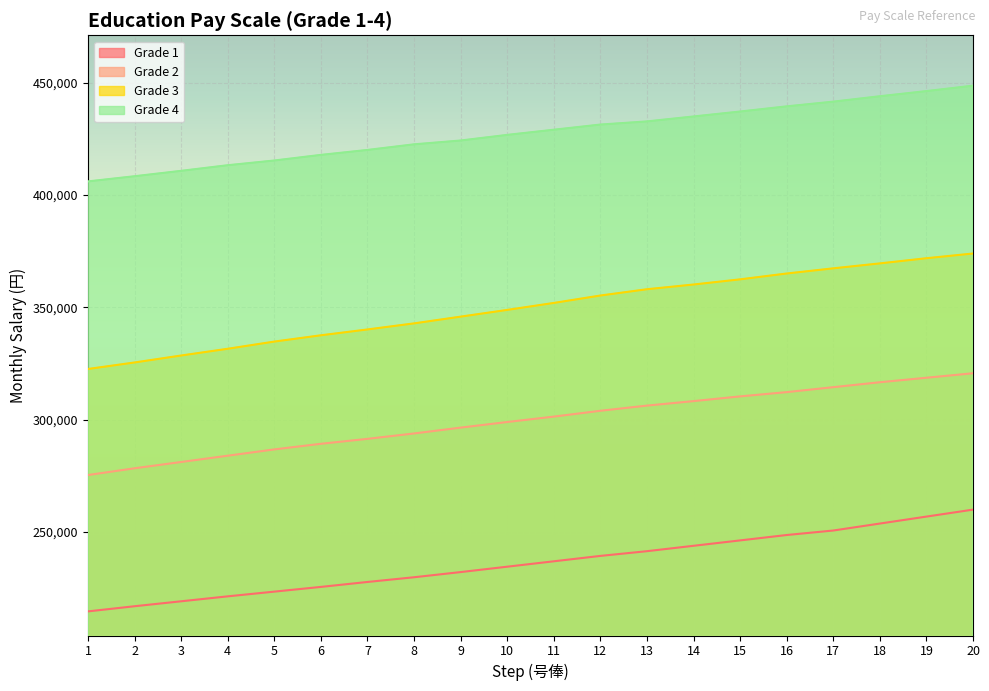

Which series changed the most between 7 and 15?

Grade 3